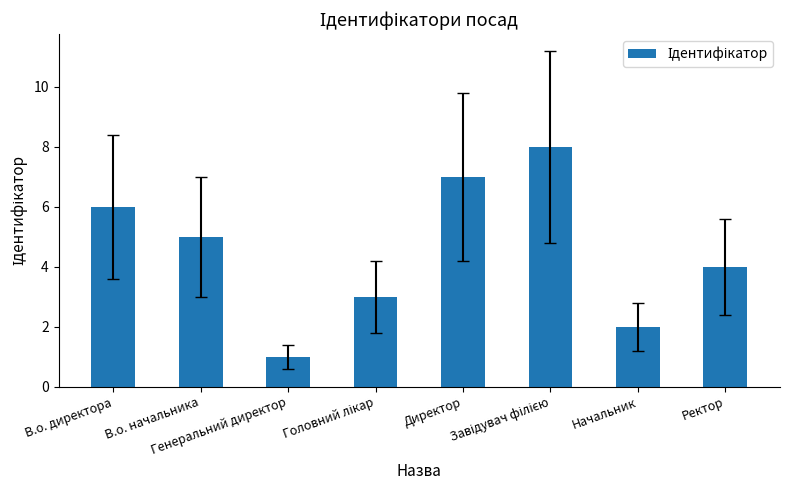

How many distinct data groups are displayed?

1